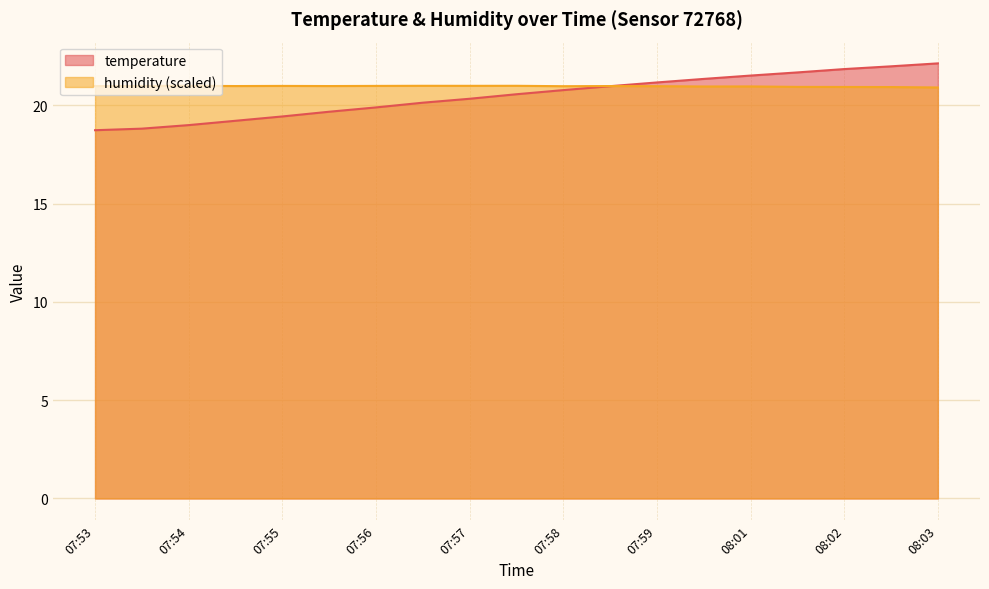

List the series in order of their overall mean, highest first.

humidity (scaled), temperature